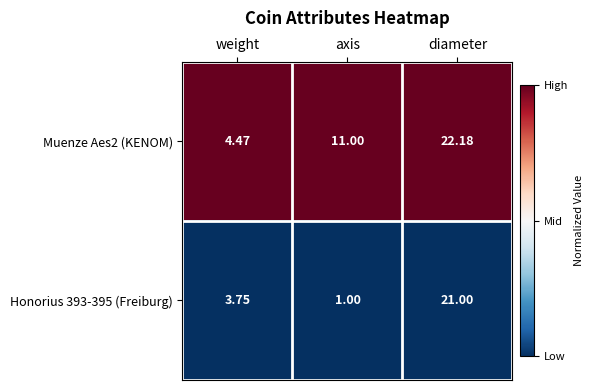

Which label corresponds to the largest value in the chart?

diameter